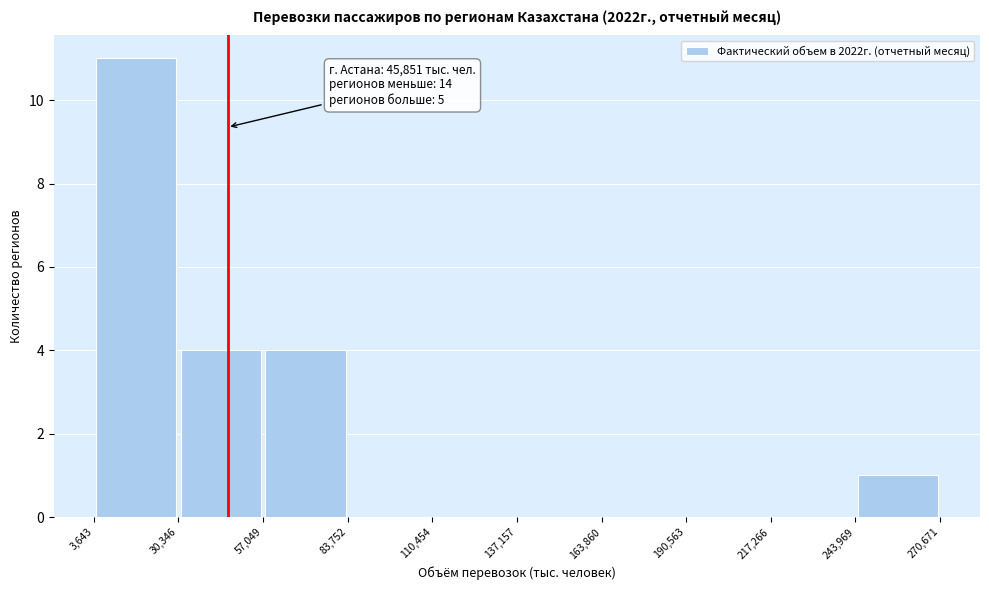

Over which range of the x-axis is the bar tallest?

3,643 to 30,346